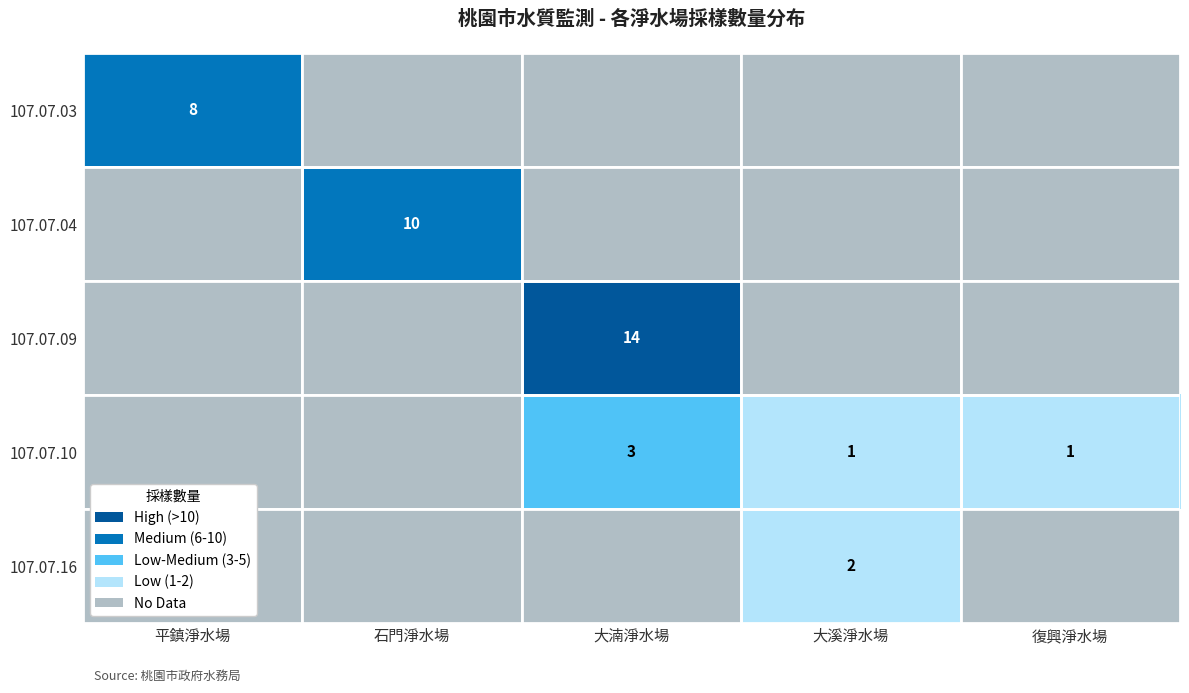

The value of 107.07.03 at 平鎮淨水場 is 8. True or false?

True